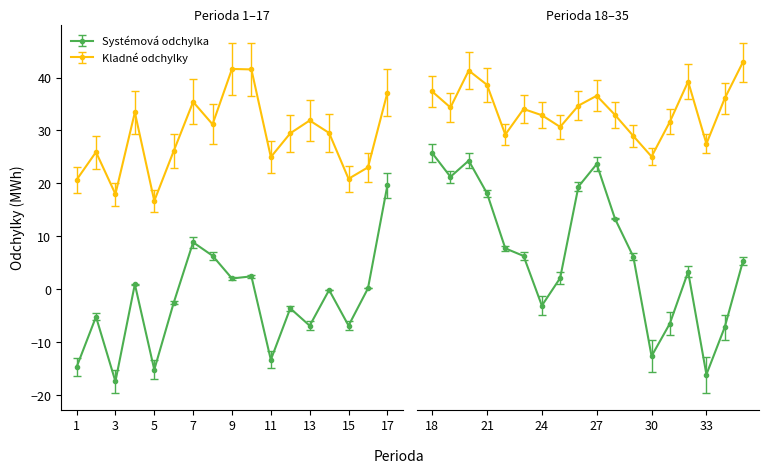

What is the value of the Systémová odchylka (MWh) point at the 7th from the left?

8.9